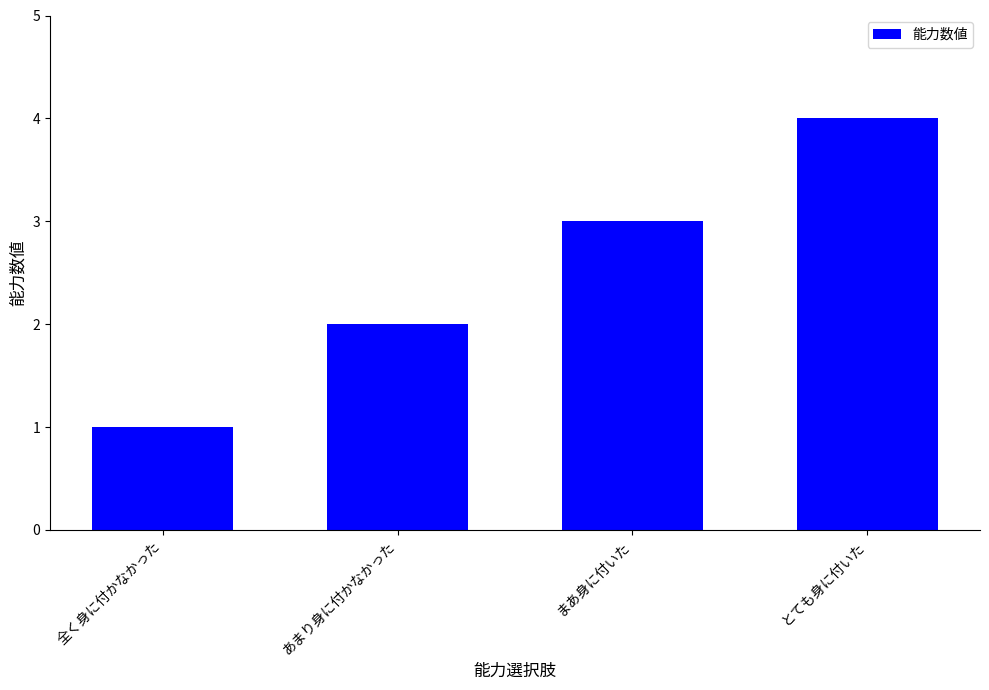

How many values are below 3?

2